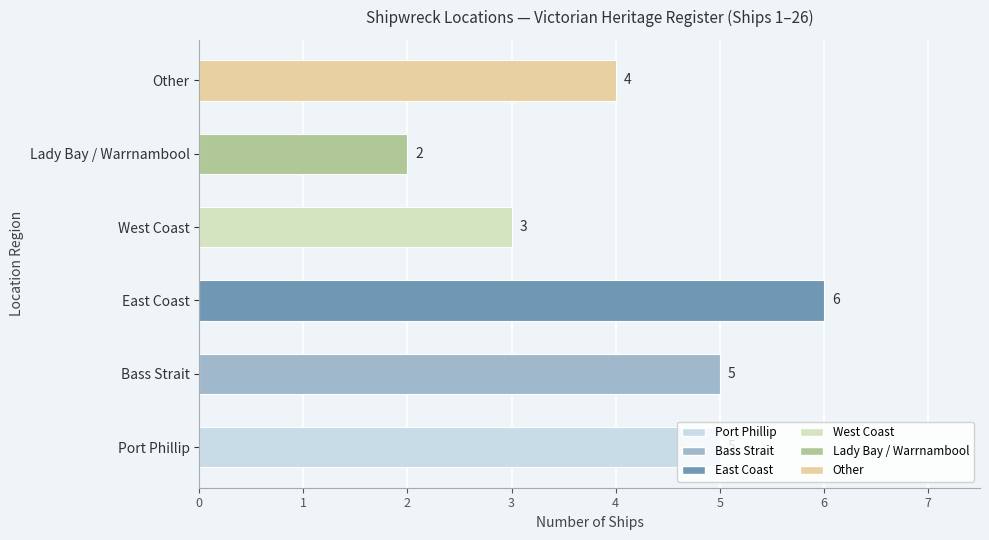

What is the difference between the maximum and minimum values?

4